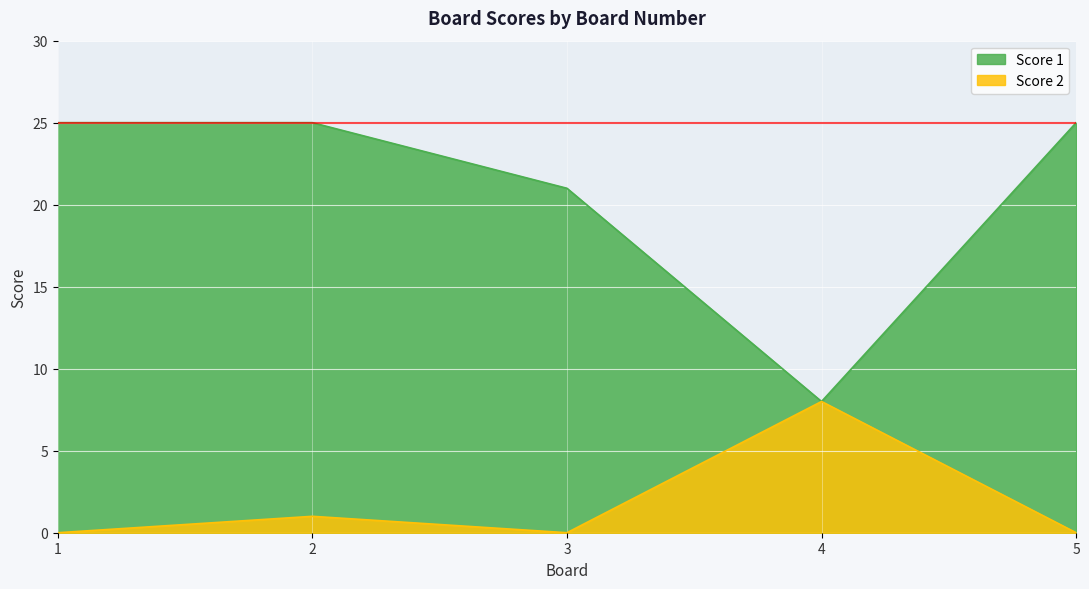

The Score 2 series shows -3 at 5. True or false?

False